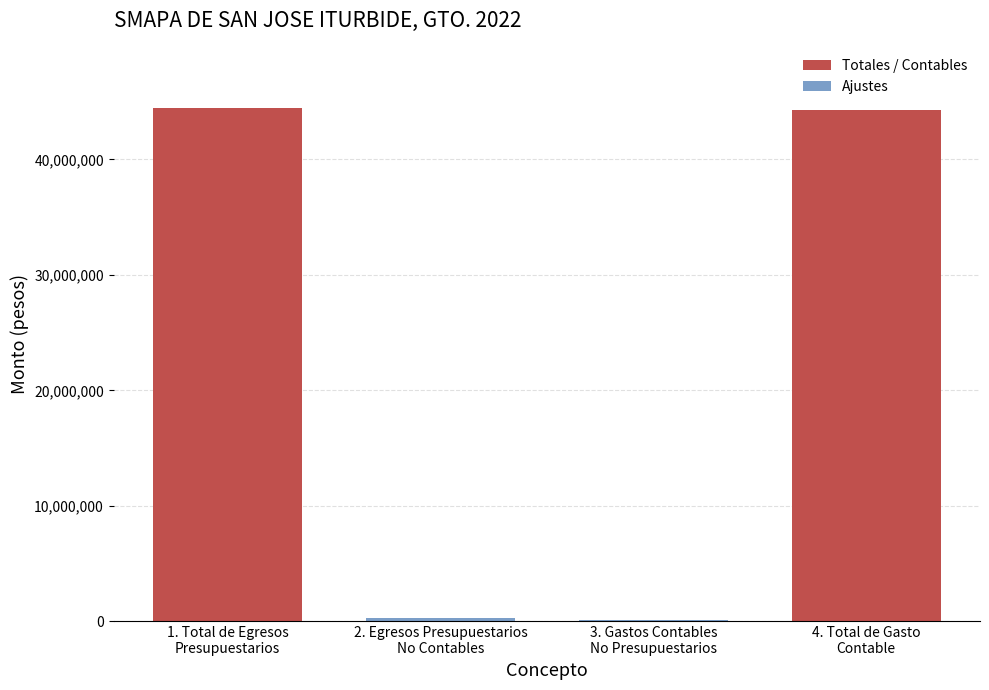

How many values are below 280000?

1